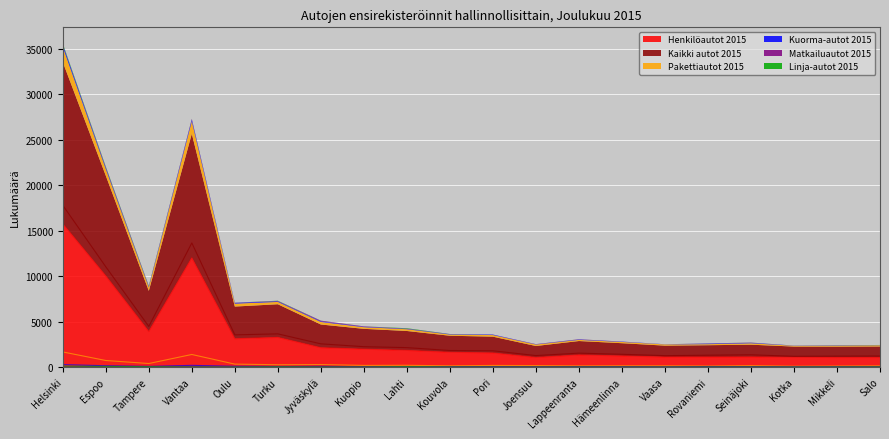

Which series has the widest spread of values?

Kaikki autot 2015